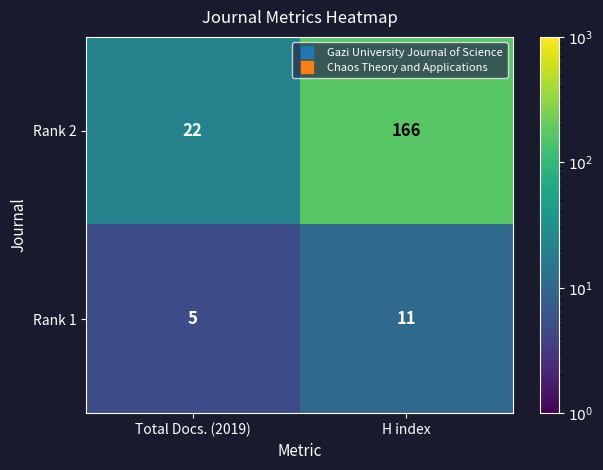

Count the number of categories in the chart.

2